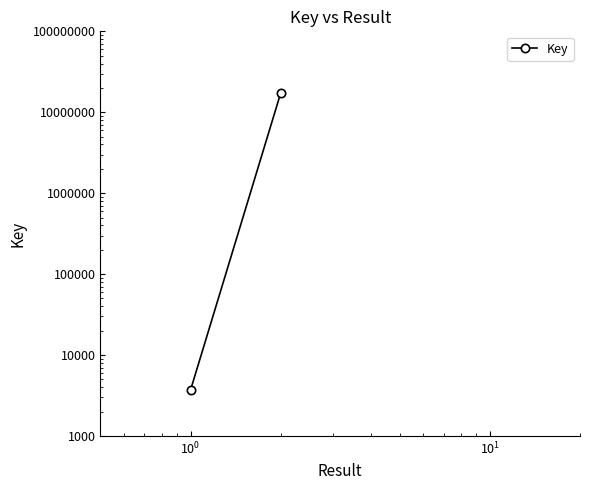

True or false: the data shows 5235149 at $\mathdefault{10^{-1}}$.

False